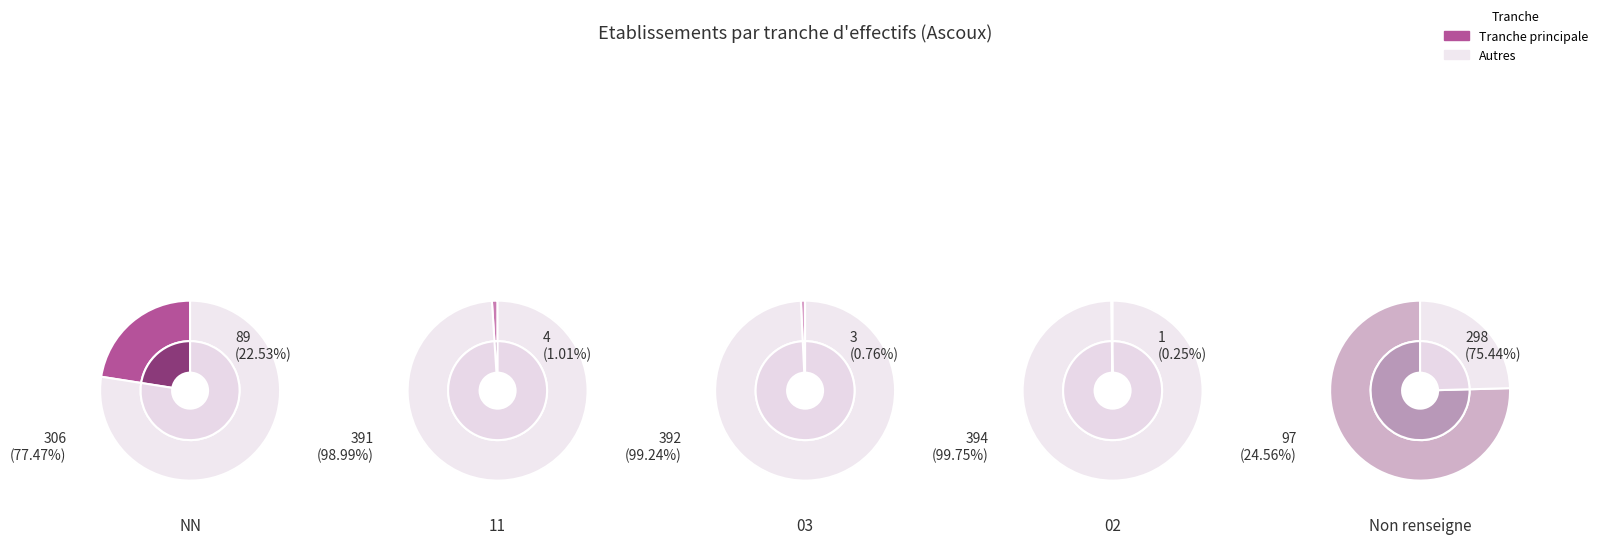

Do 02 and 03 together represent more than half of the pie?

No